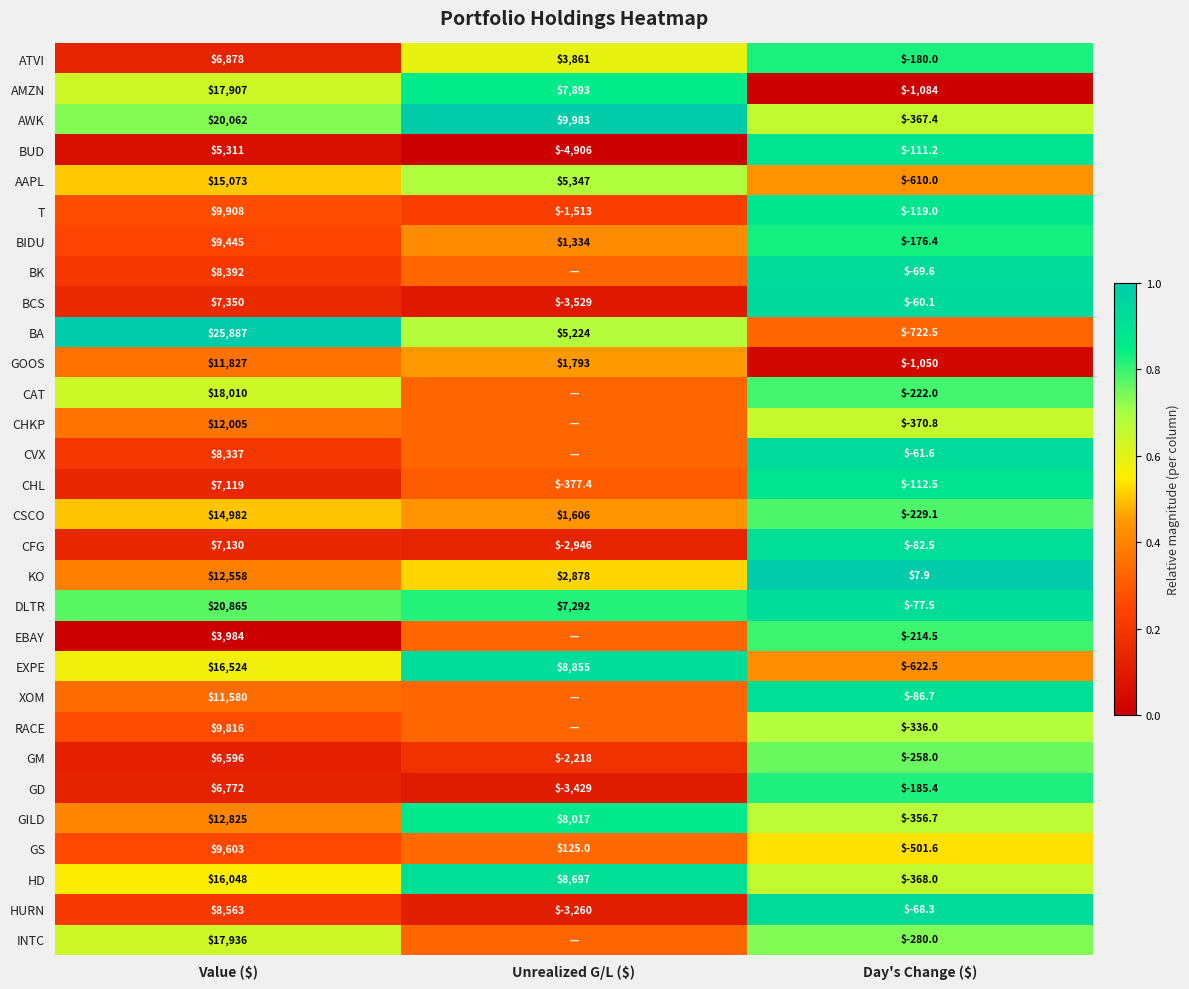

Rank the series at Value ($) from lowest to highest value.

EBAY, BUD, GM, GD, ATVI, CHL, CFG, BCS, CVX, BK, HURN, BIDU, GS, RACE, T, XOM, GOOS, CHKP, KO, GILD, CSCO, AAPL, HD, EXPE, AMZN, INTC, CAT, AWK, DLTR, BA